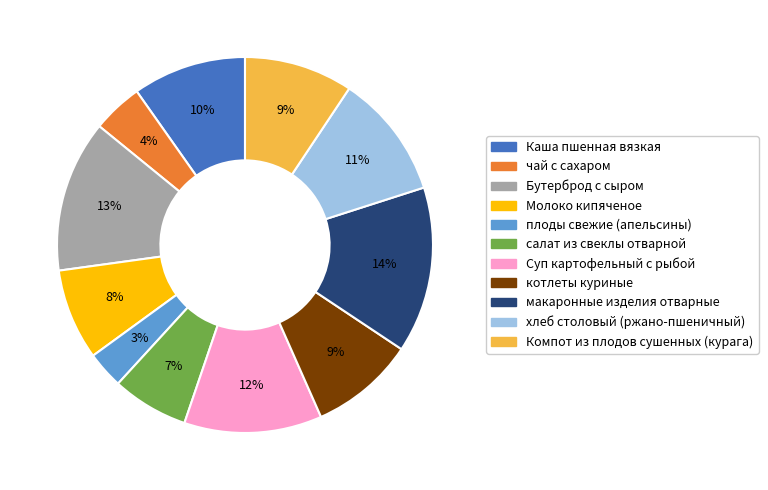

To the nearest percent, what is the difference between the Молоко кипяченое and Бутерброд с сыром slice percentages?

5%